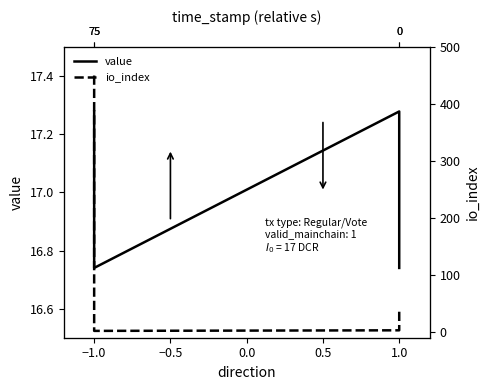

Rank the series at 1.0 from lowest to highest value.

io_index, value